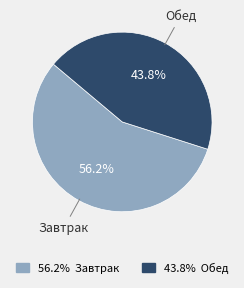

To the nearest percent, what is the average slice percentage?

50%